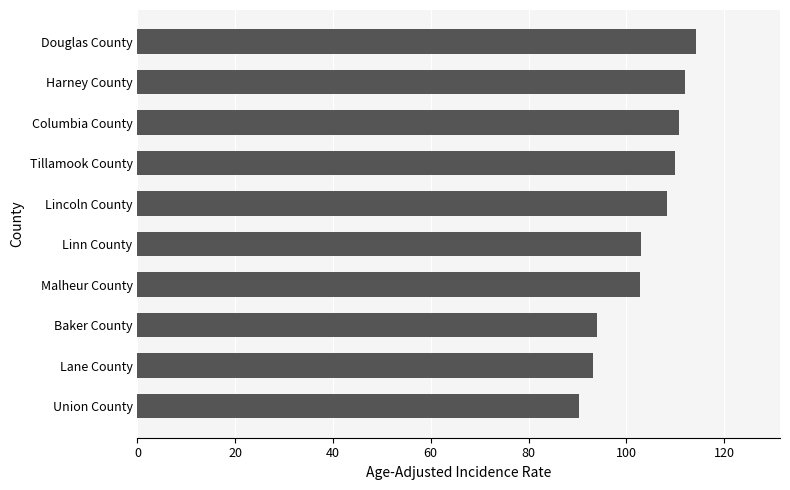

Approximately how many times larger is the value at Lane County compared to Union County?

1.0